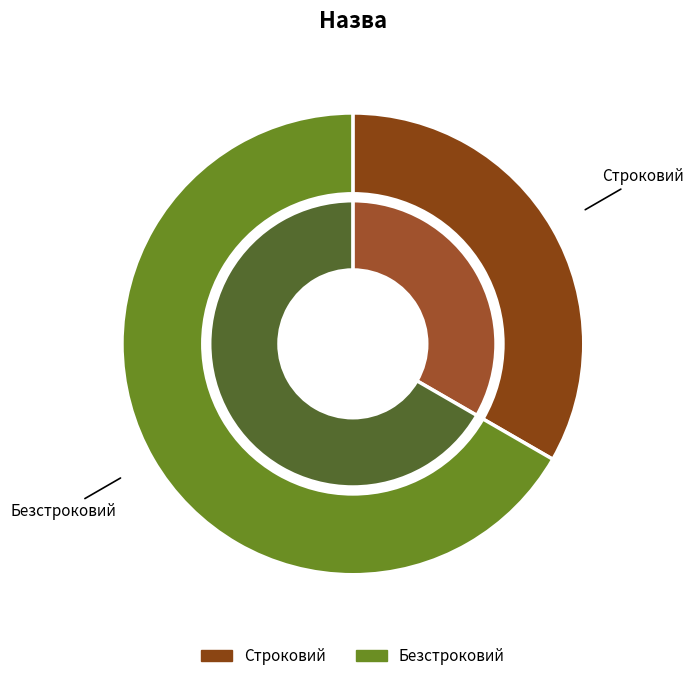

How many slices are in this pie chart?

2